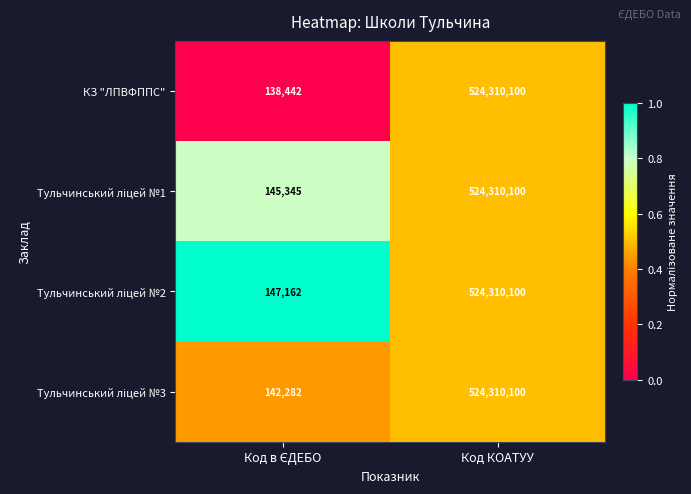

What is the greatest value displayed?

524310100